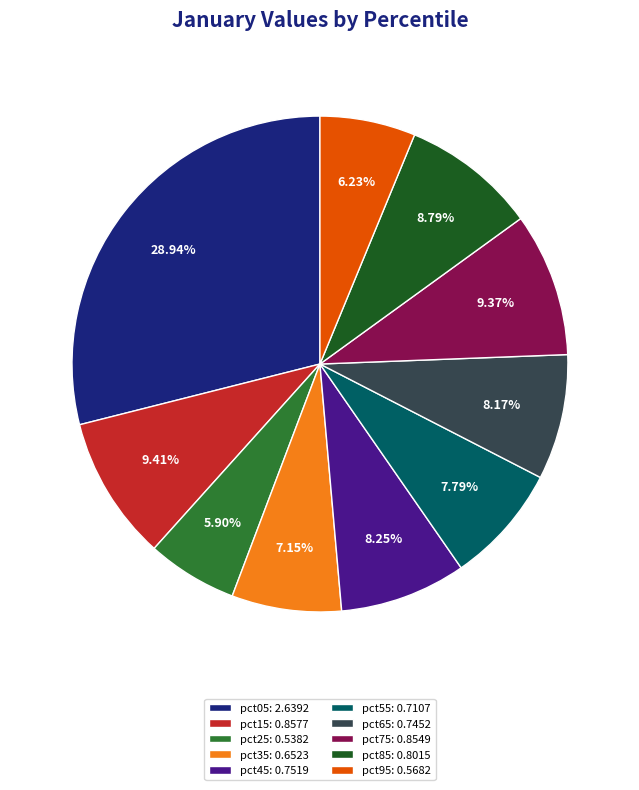

Combined, do pct65 and pct85 account for over 50%?

No